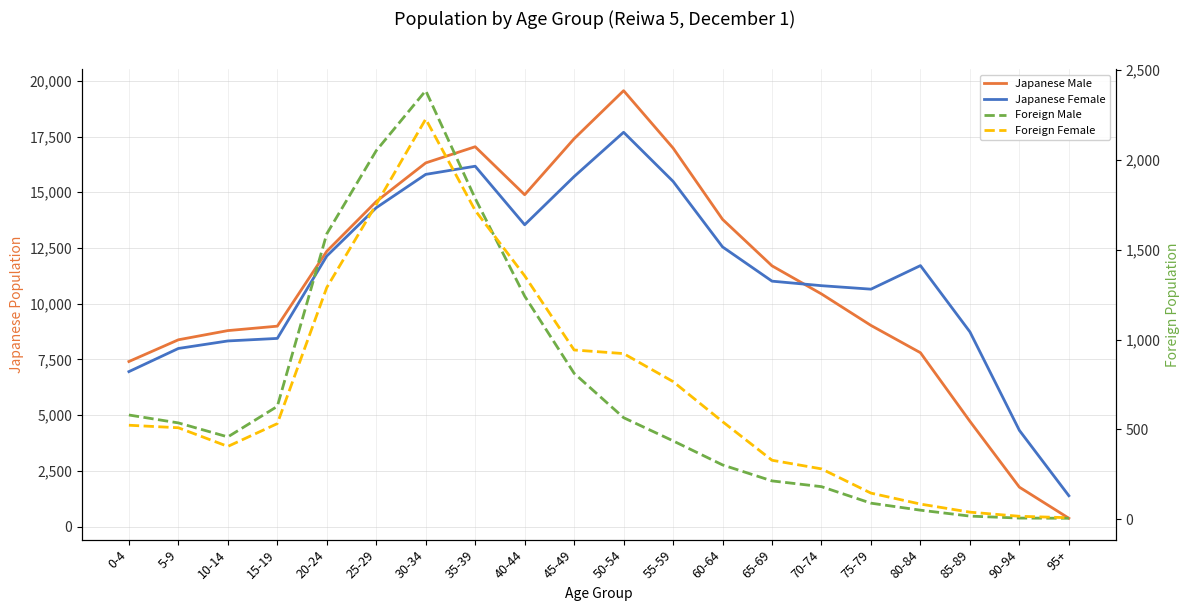

Rank the categories by Foreign Male value from lowest to highest.

95+, 90-94, 85-89, 80-84, 75-79, 70-74, 65-69, 60-64, 55-59, 10-14, 5-9, 50-54, 0-4, 15-19, 45-49, 40-44, 20-24, 35-39, 25-29, 30-34